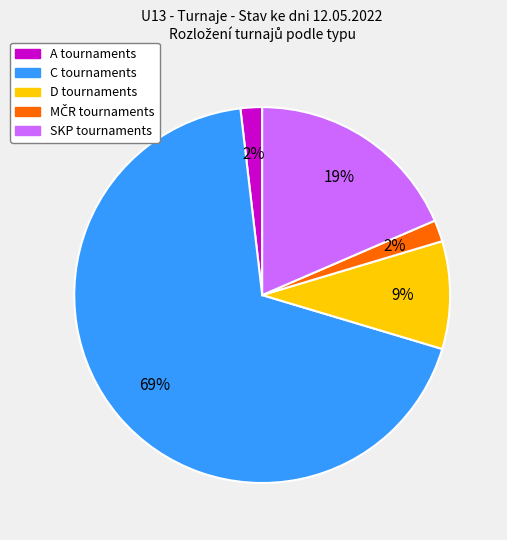

Does A account for over 50% of the chart?

No